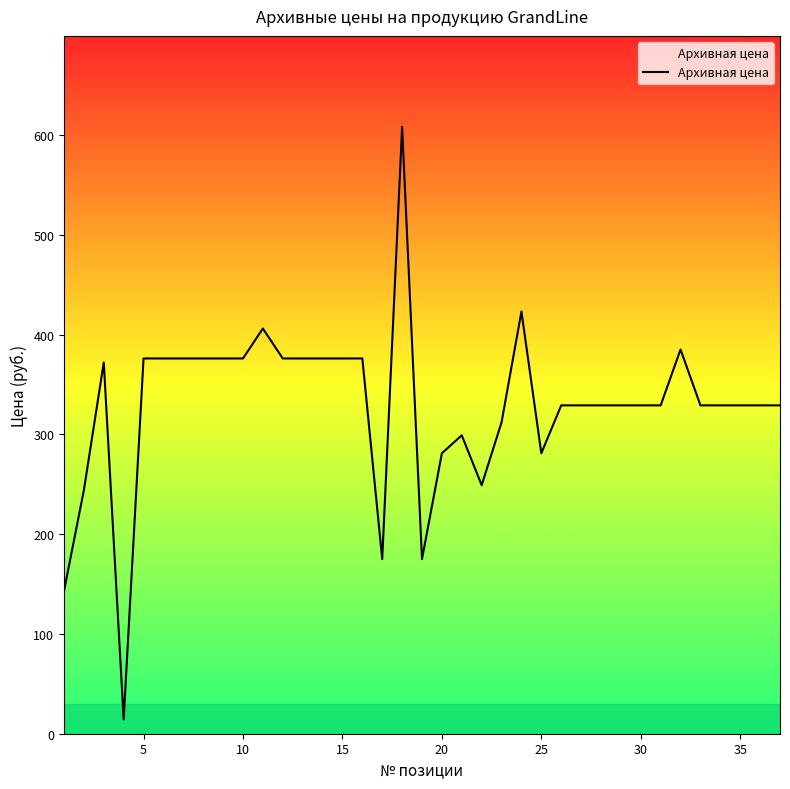

What is the minimum value shown in the chart?

14.4